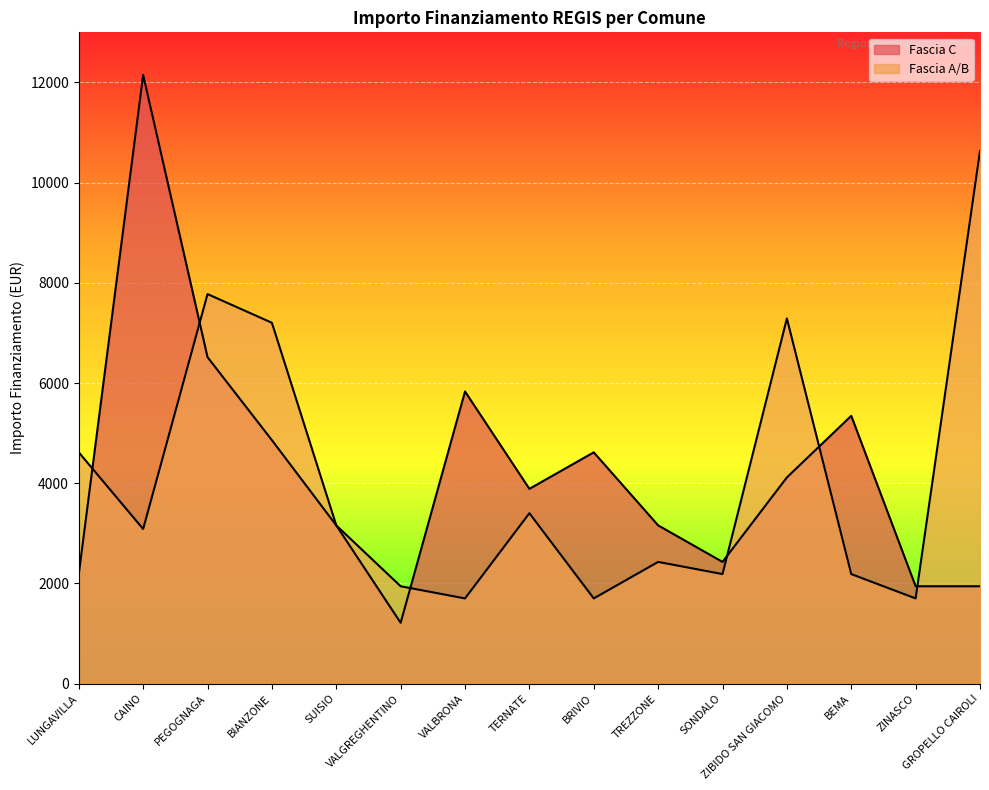

At which category does Fascia C reach its first local valley?

VALGREGHENTINO